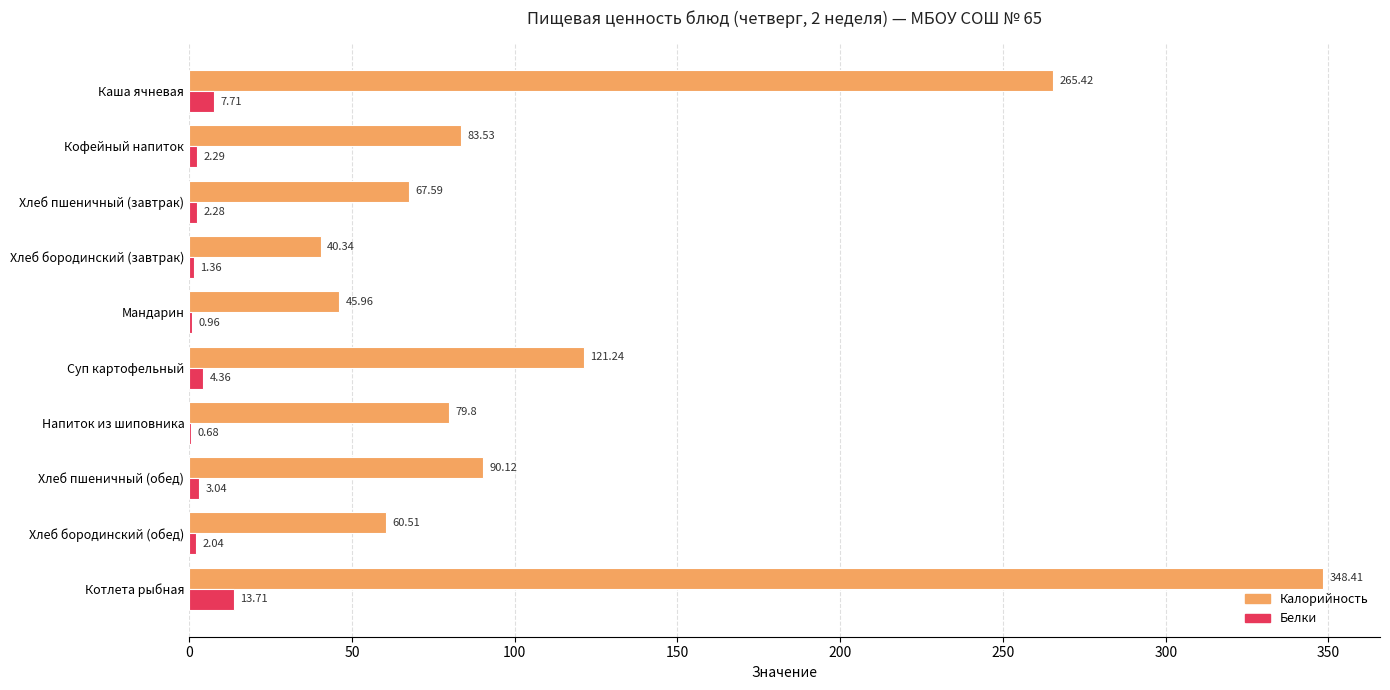

Which series changed the most between Хлеб бородинский (завтрак) and Напиток из шиповника?

Калорийность